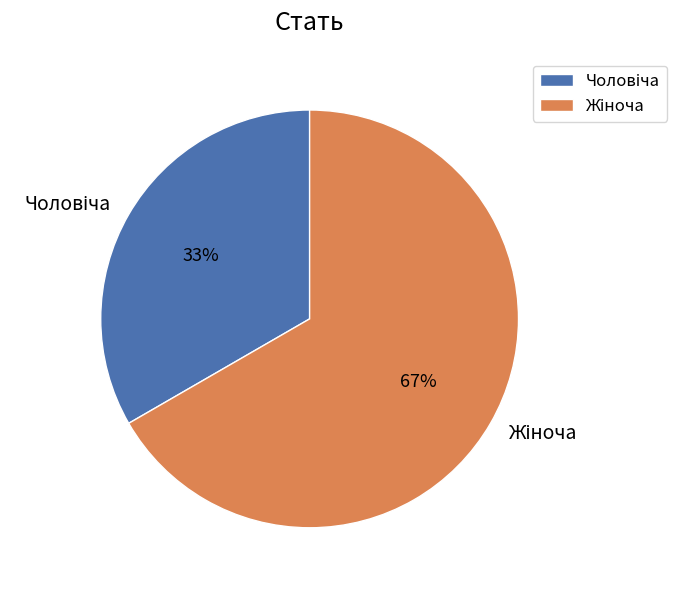

To the nearest percent, what is the average slice percentage?

50%